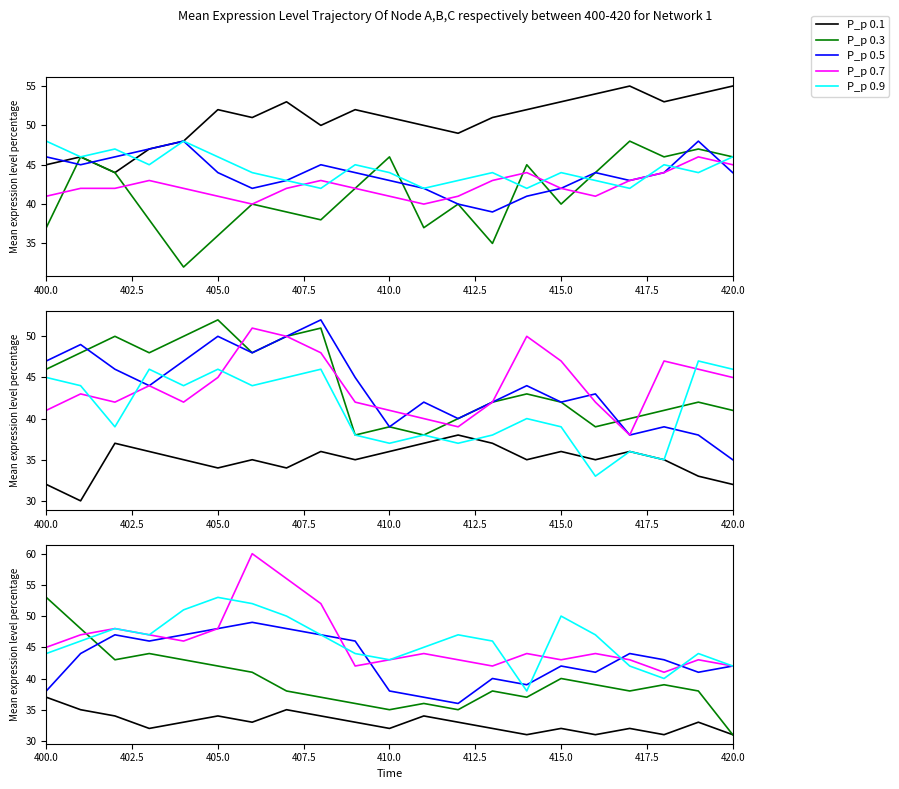

What is the greatest value displayed?

60